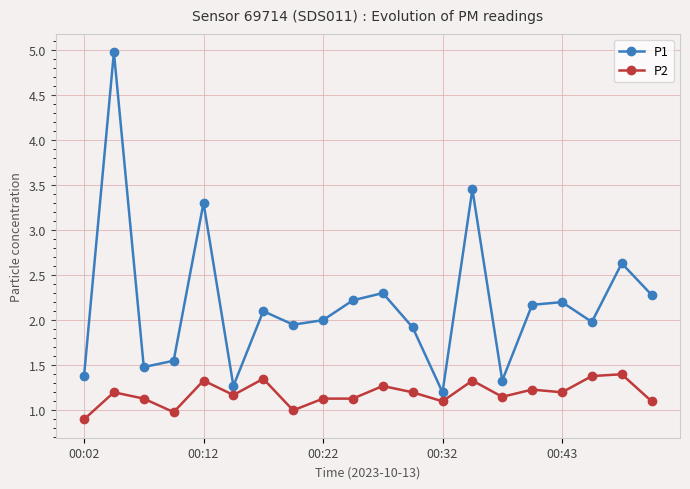

What is the maximum value for P1?

5.0